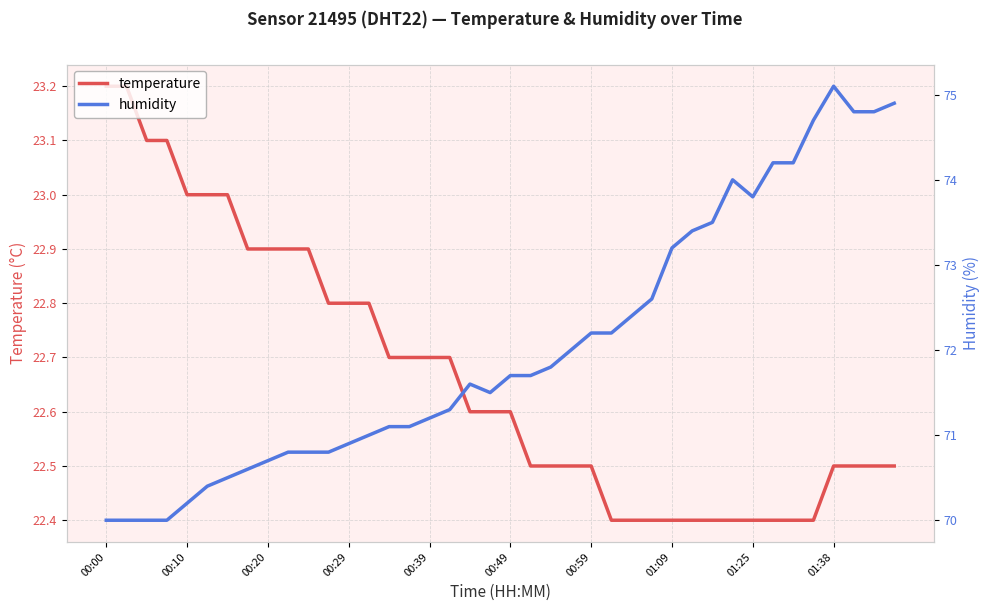

Rank the series by their maximum value, from lowest to highest.

temperature, humidity